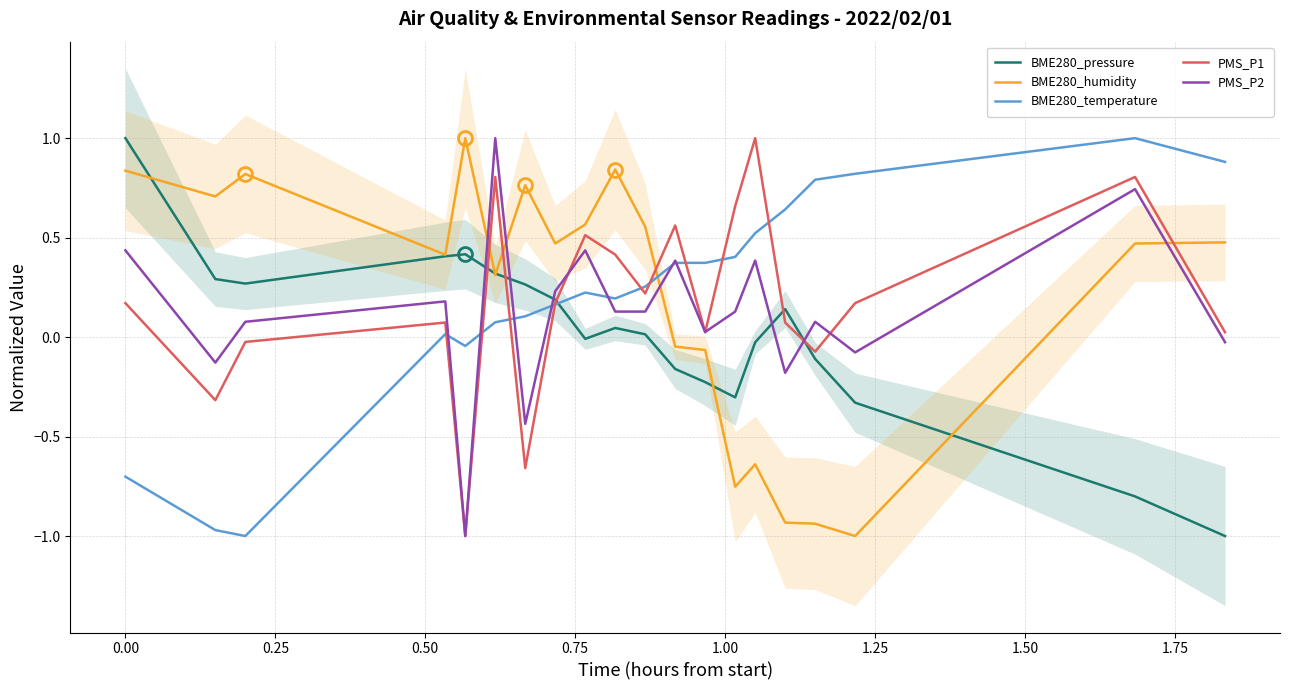

How many times do BME280_humidity and PMS_P2 cross each other?

4